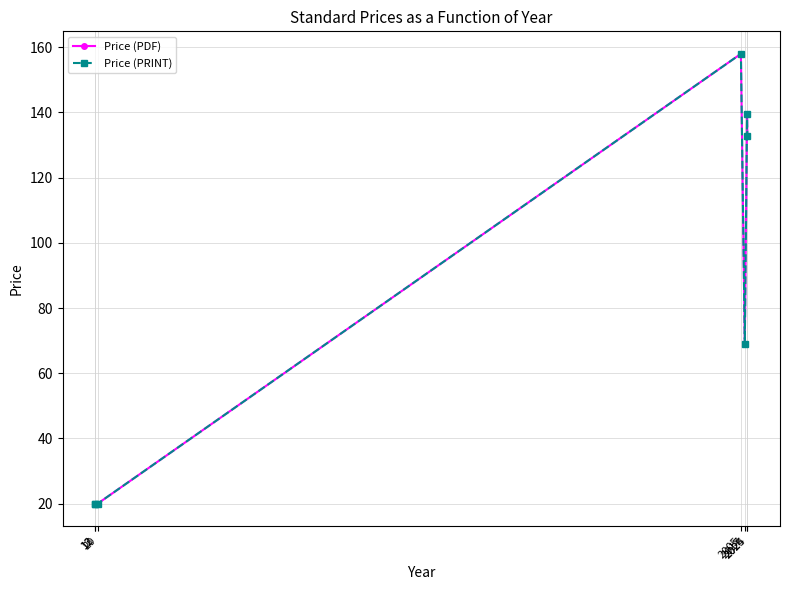

Is this an area chart (filled region under the line)?

No